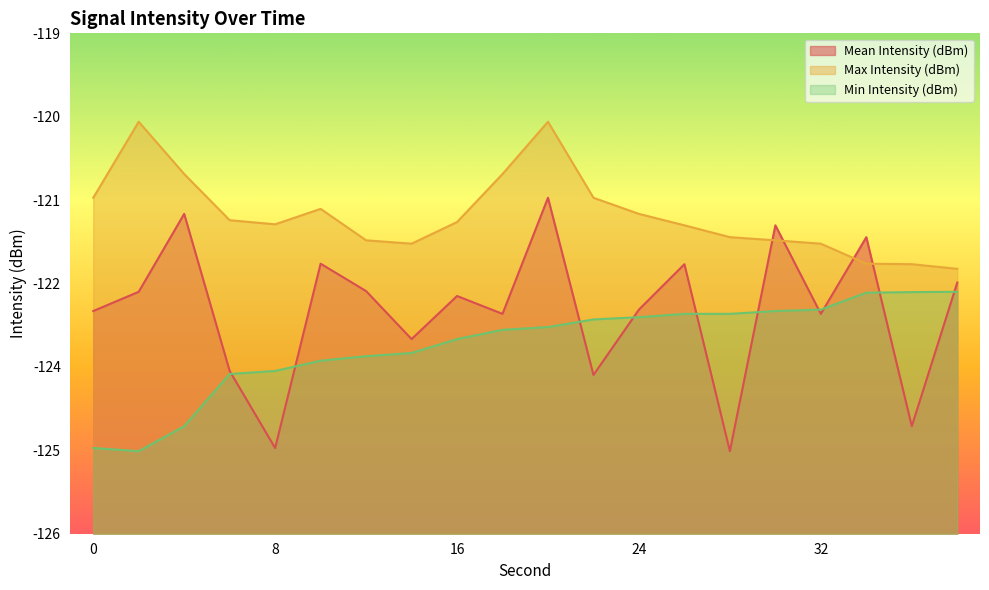

Which category has the lowest value in the Min Intensity (dBm) series?

2